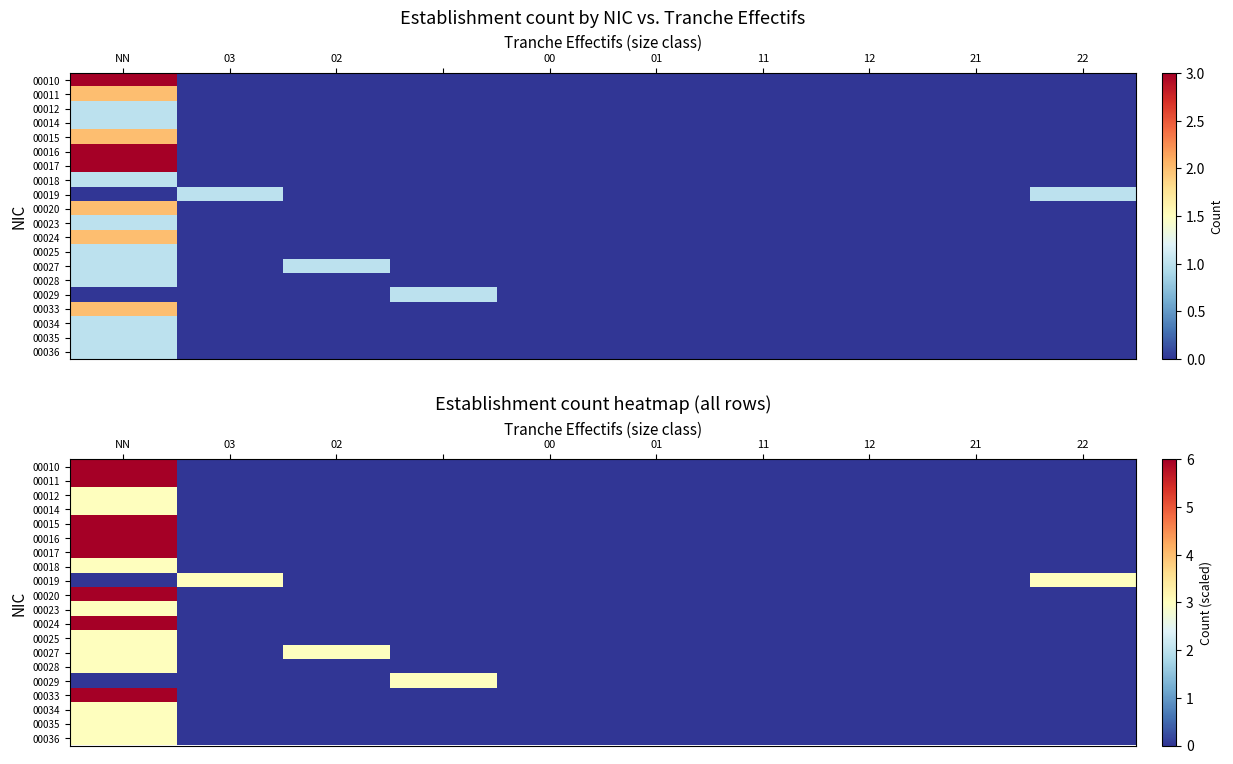

The value of 00035 at 11 is 0. True or false?

True